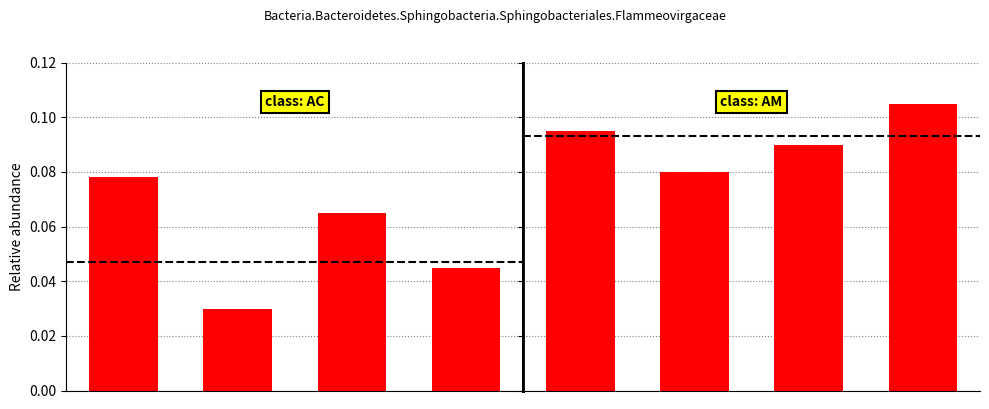

The value of AC at 3 is 0.1. True or false?

False